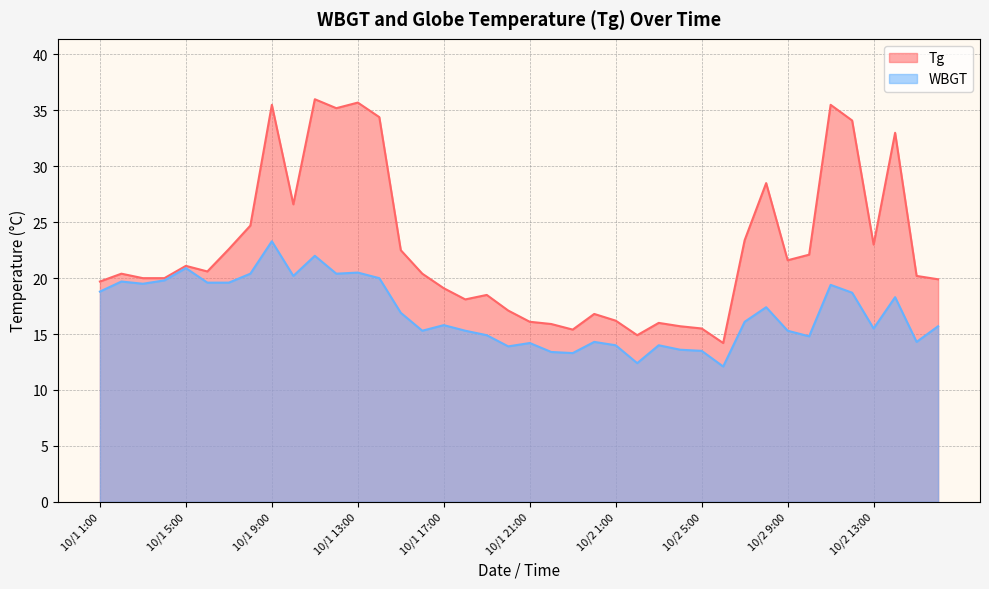

What is the average value of the Tg series?

22.7